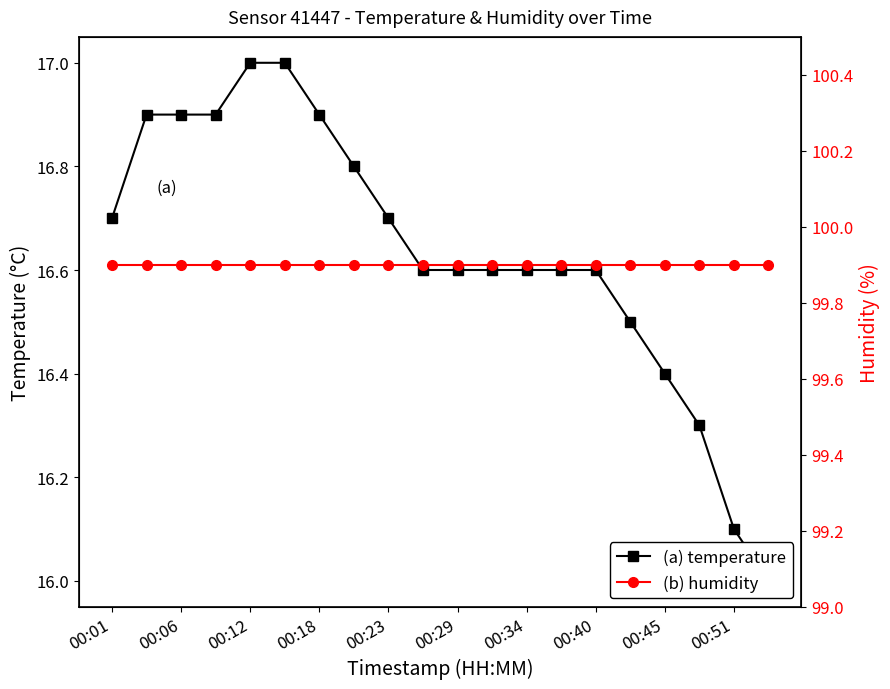

True or false: (b) humidity and (a) temperature intersect in this chart.

False